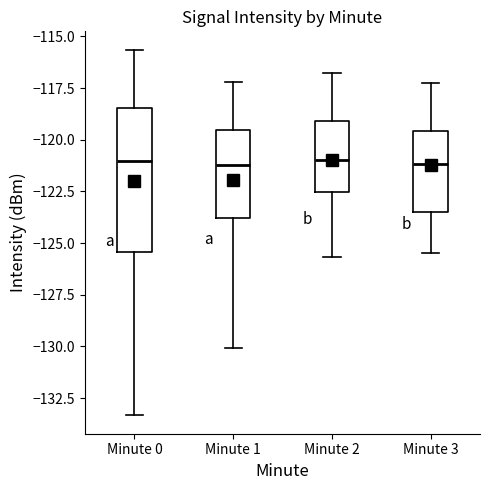

Comparing the boxes themselves (not the whiskers), which one is the tallest?

Minute 0